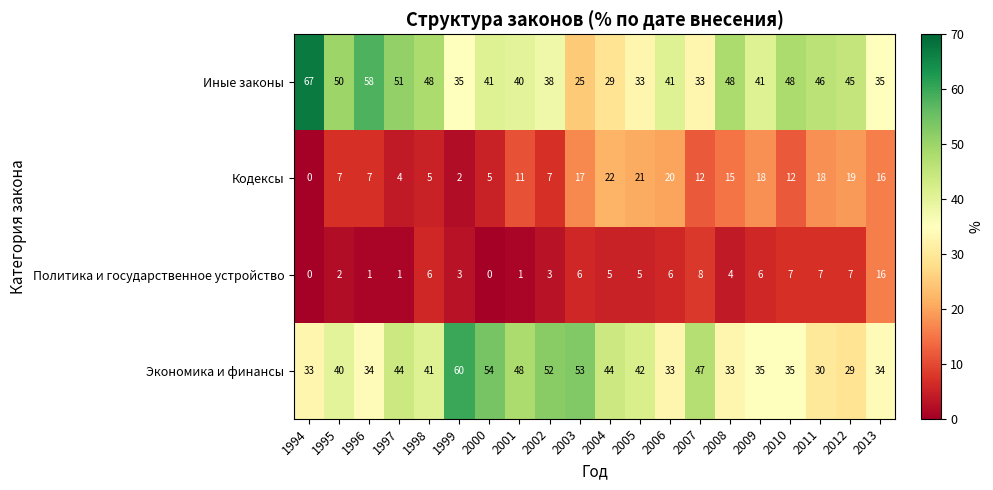

How many series are shown in this chart?

4